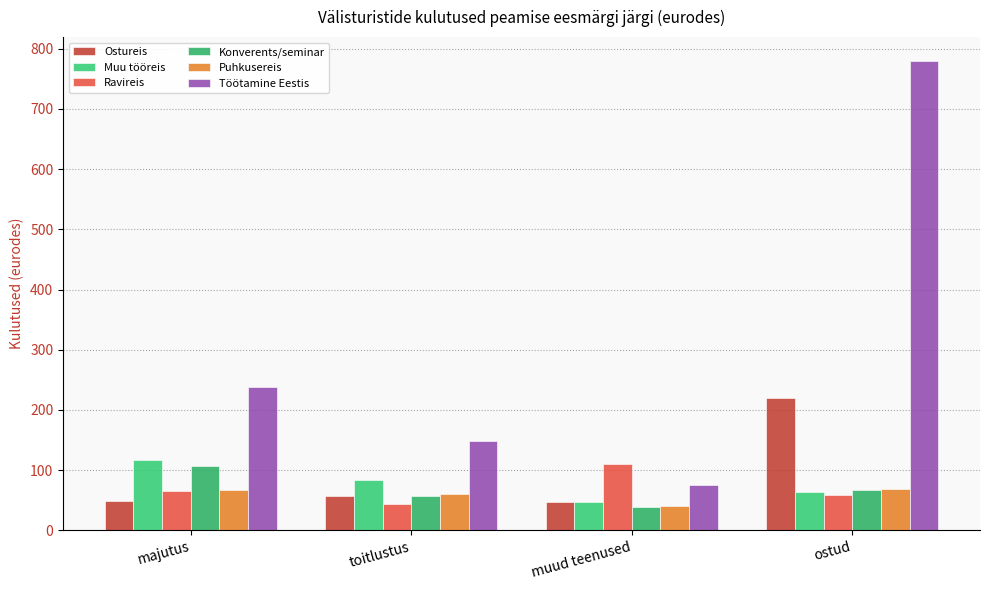

What is the difference between the Ostureis values at muud teenused and majutus?

1.8